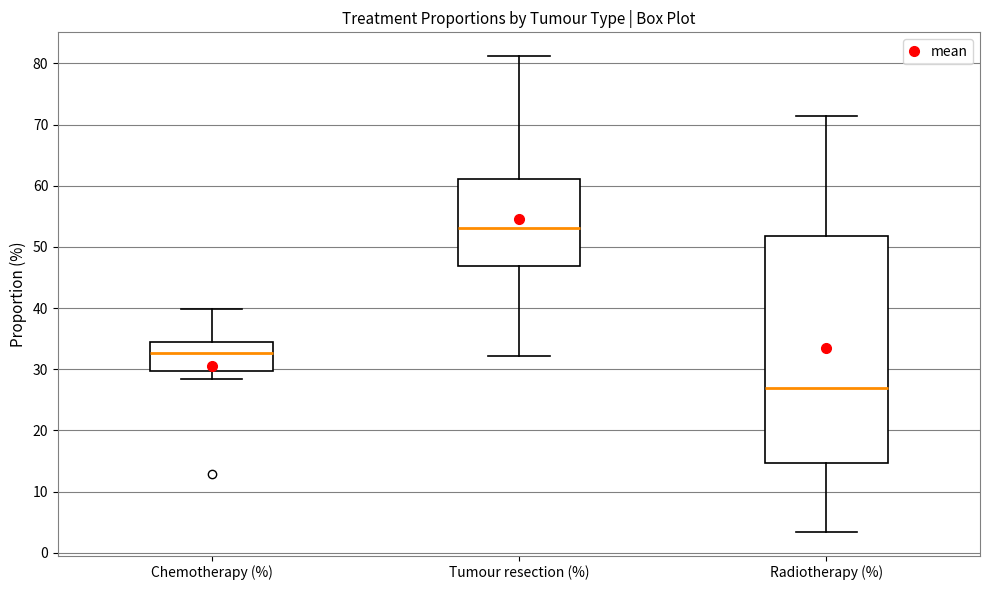

Where does the lower whisker of the box for Chemotherapy (%) end on the y-axis? The values are not printed on the chart, so give them approximately, as read against the axis.

28